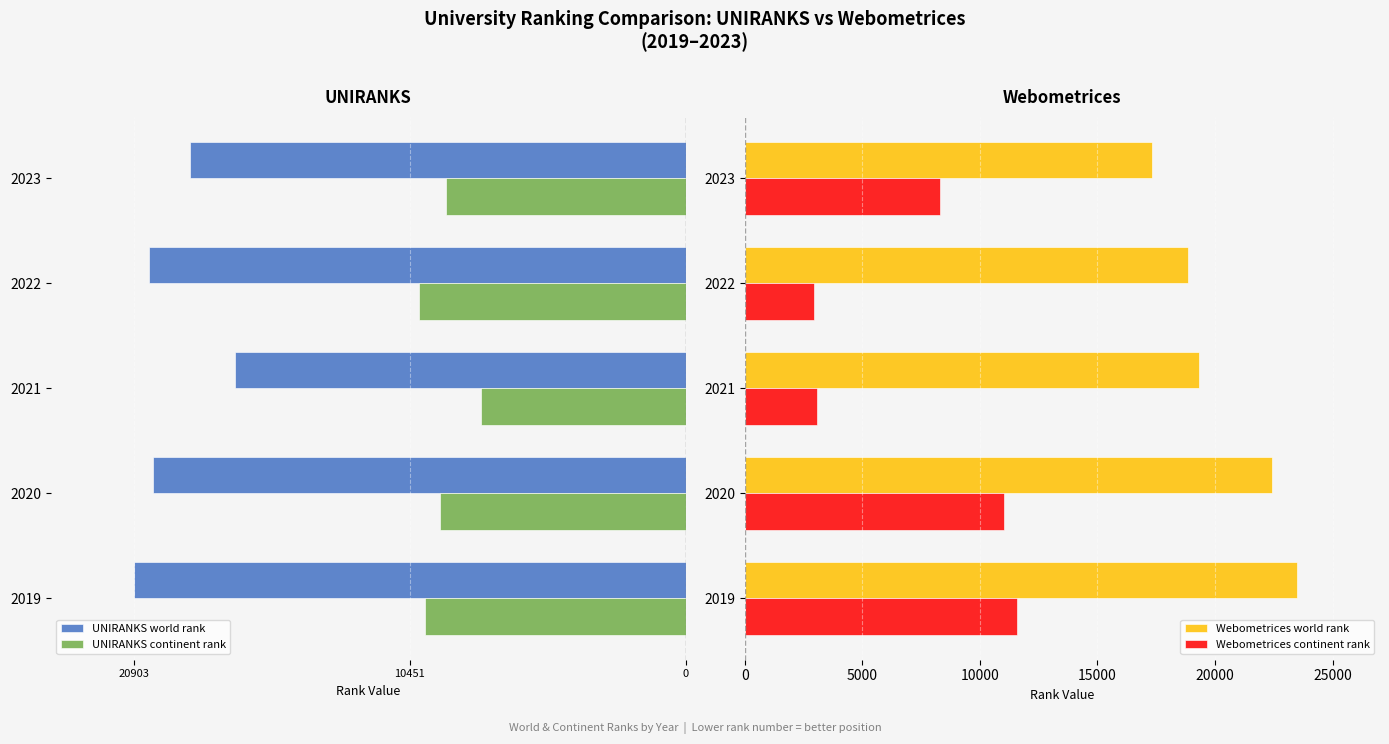

The value of Webometrices world rank at 2023 is 4825. True or false?

False